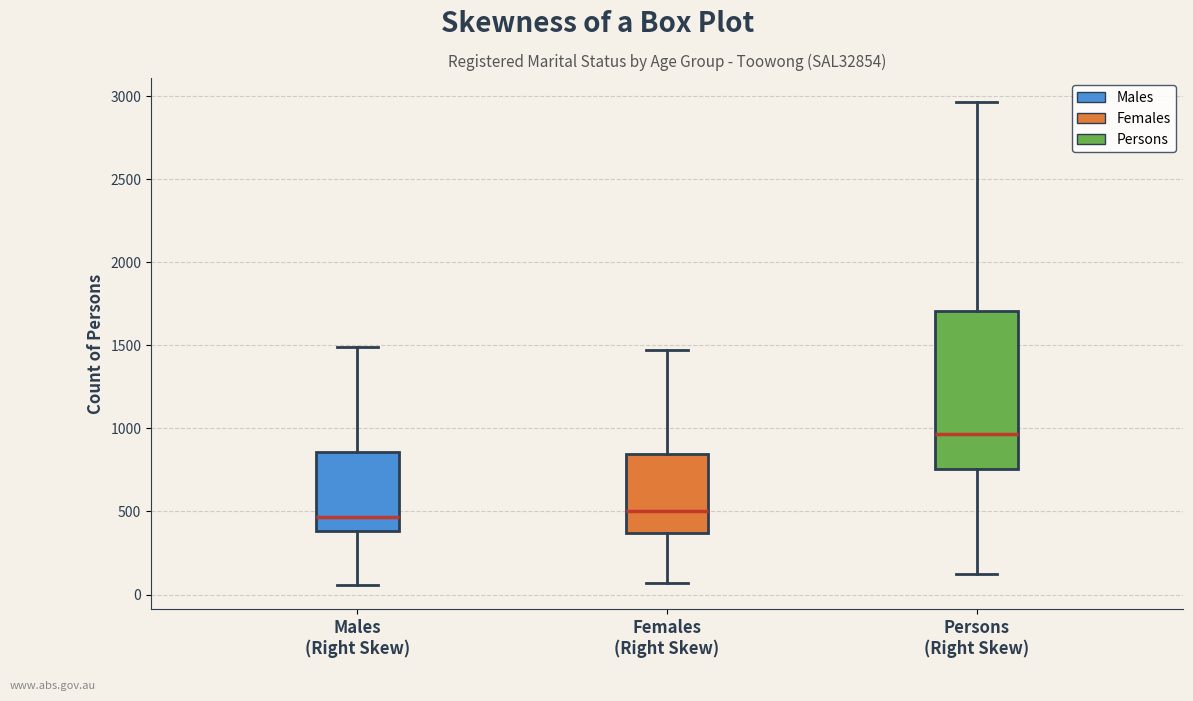

Reading left to right, transcribe this box plot: for each box, give where its median line is, the range the box spans, and where its two whiskers end, as read against the y-axis. The values are not printed on the chart, so give them approximately, as read against the axis.

Males (Right Skew): median 450, box 400 to 850, whiskers 50 to 1500
Females (Right Skew): median 500, box 350 to 850, whiskers 50 to 1450
Persons (Right Skew): median 950, box 750 to 1700, whiskers 150 to 2950